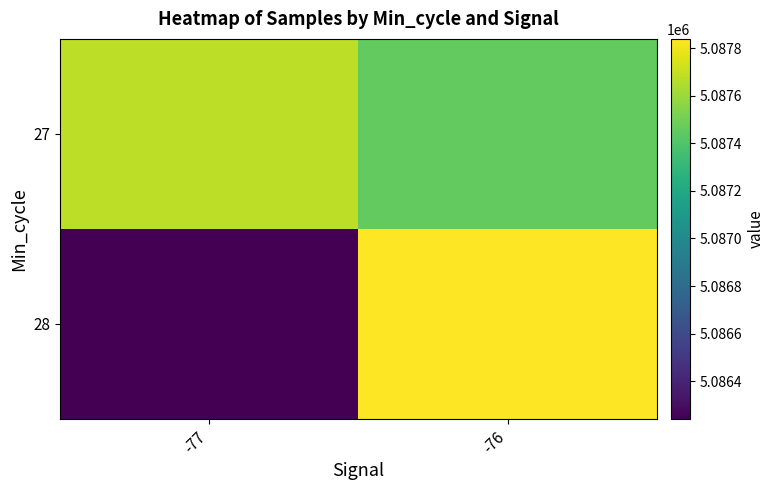

What is the minimum value shown in the chart?

5086242.0